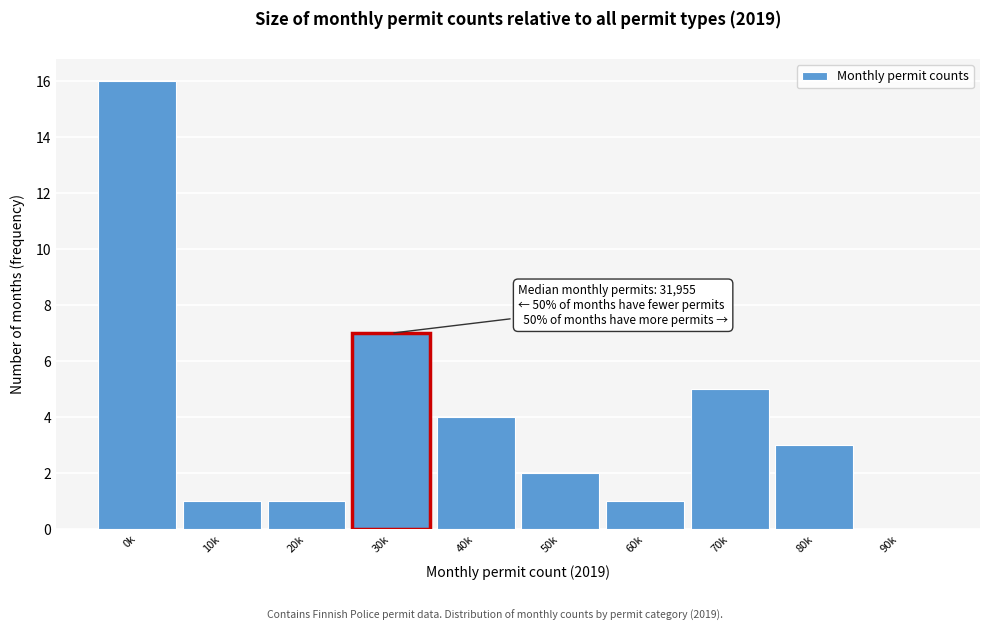

Reading right to left, list all the values displayed in this chart.

90k=0	80k=3	70k=5	60k=1	50k=2	40k=4	30k=7	20k=1	10k=1	0k=16